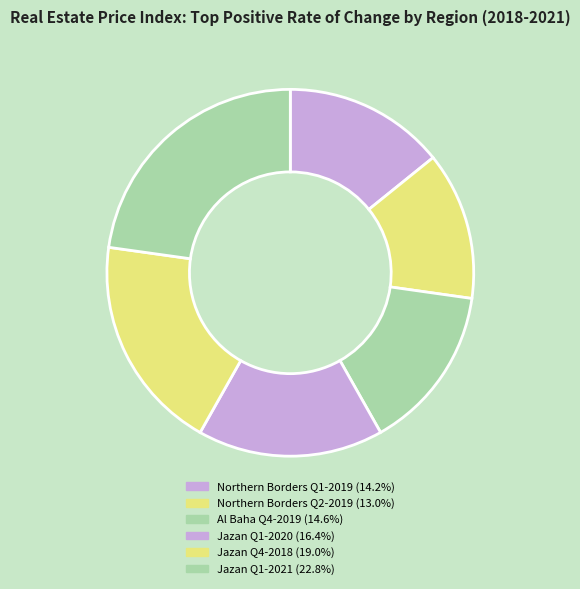

How many segments does this pie chart have?

6